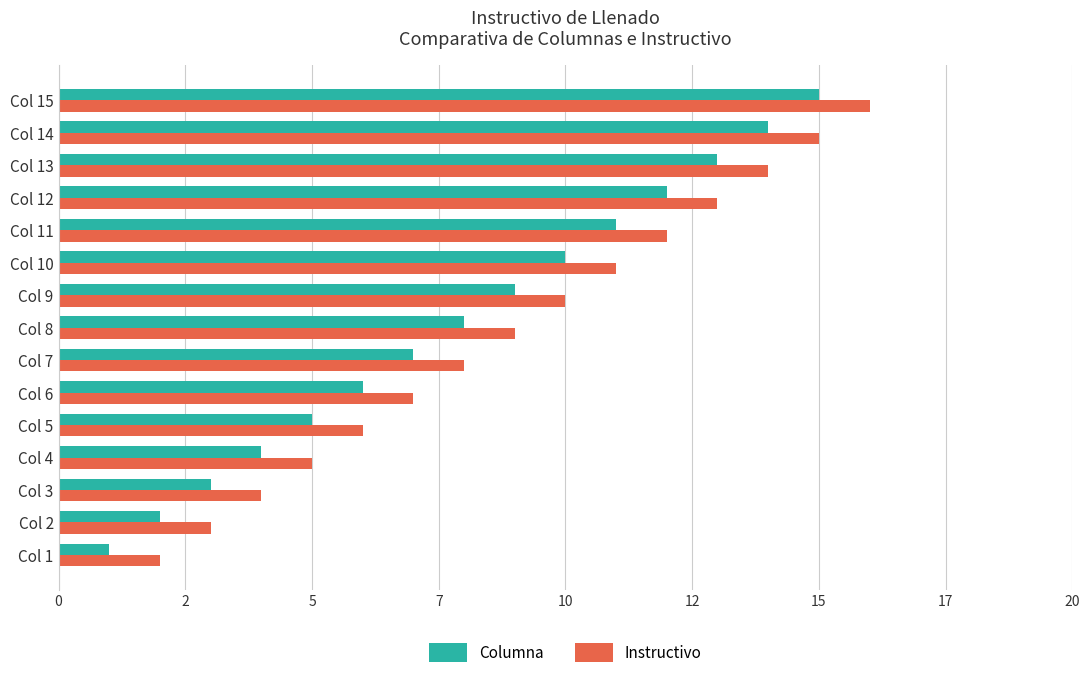

What are all the series names shown in the legend?

Columna, Instructivo